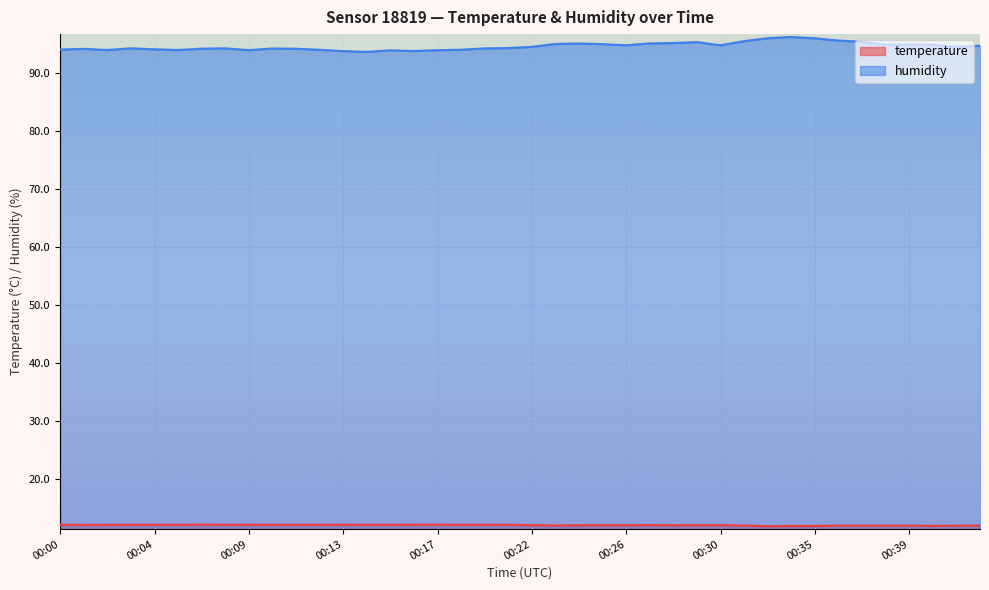

True or false: humidity and temperature cross at least once.

False